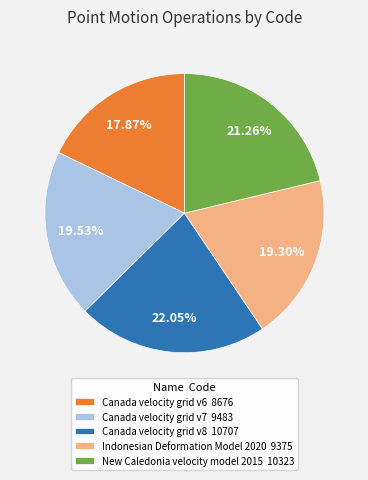

How much of the chart is everything except Canada velocity grid v8?

78.0%